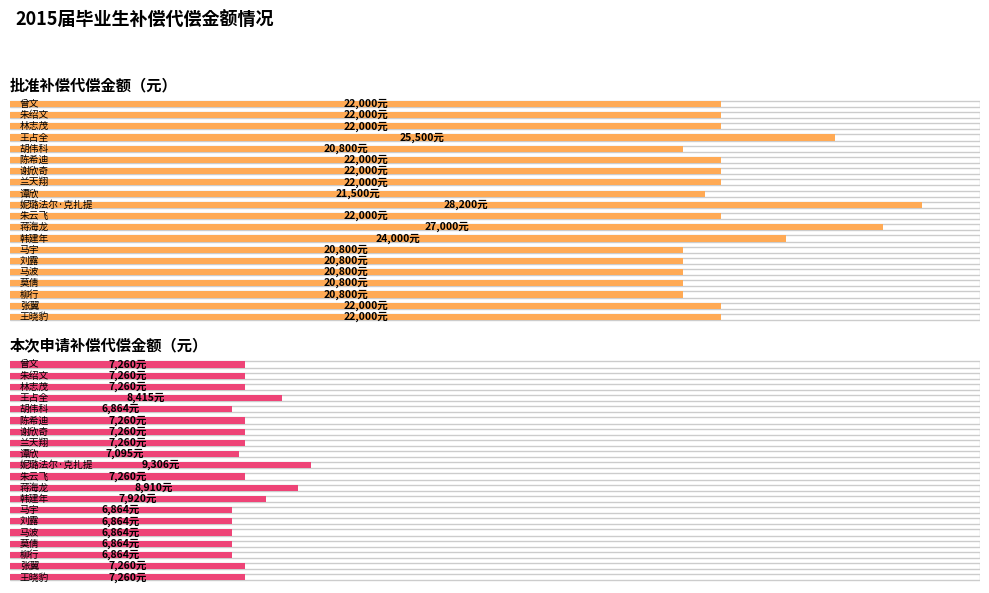

Read the 批准补偿代偿金额（元） value at 蒋海龙.

27000